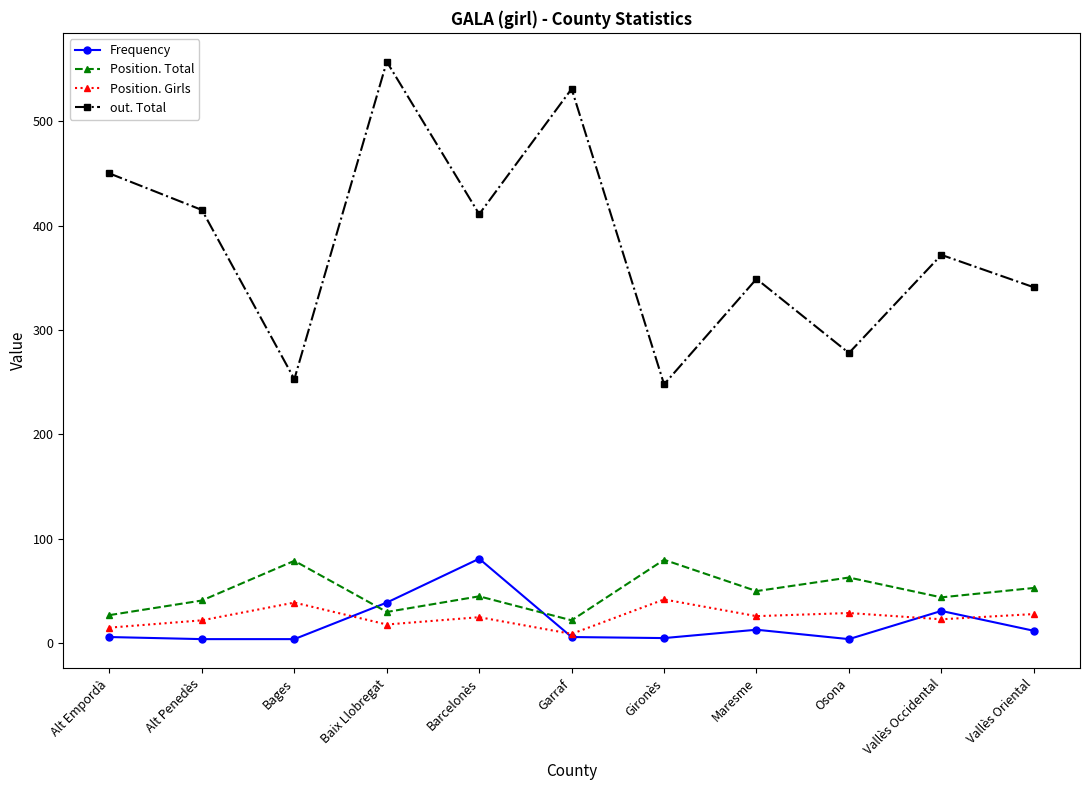

Where does the out. Total series first go above 372?

Alt Empordà